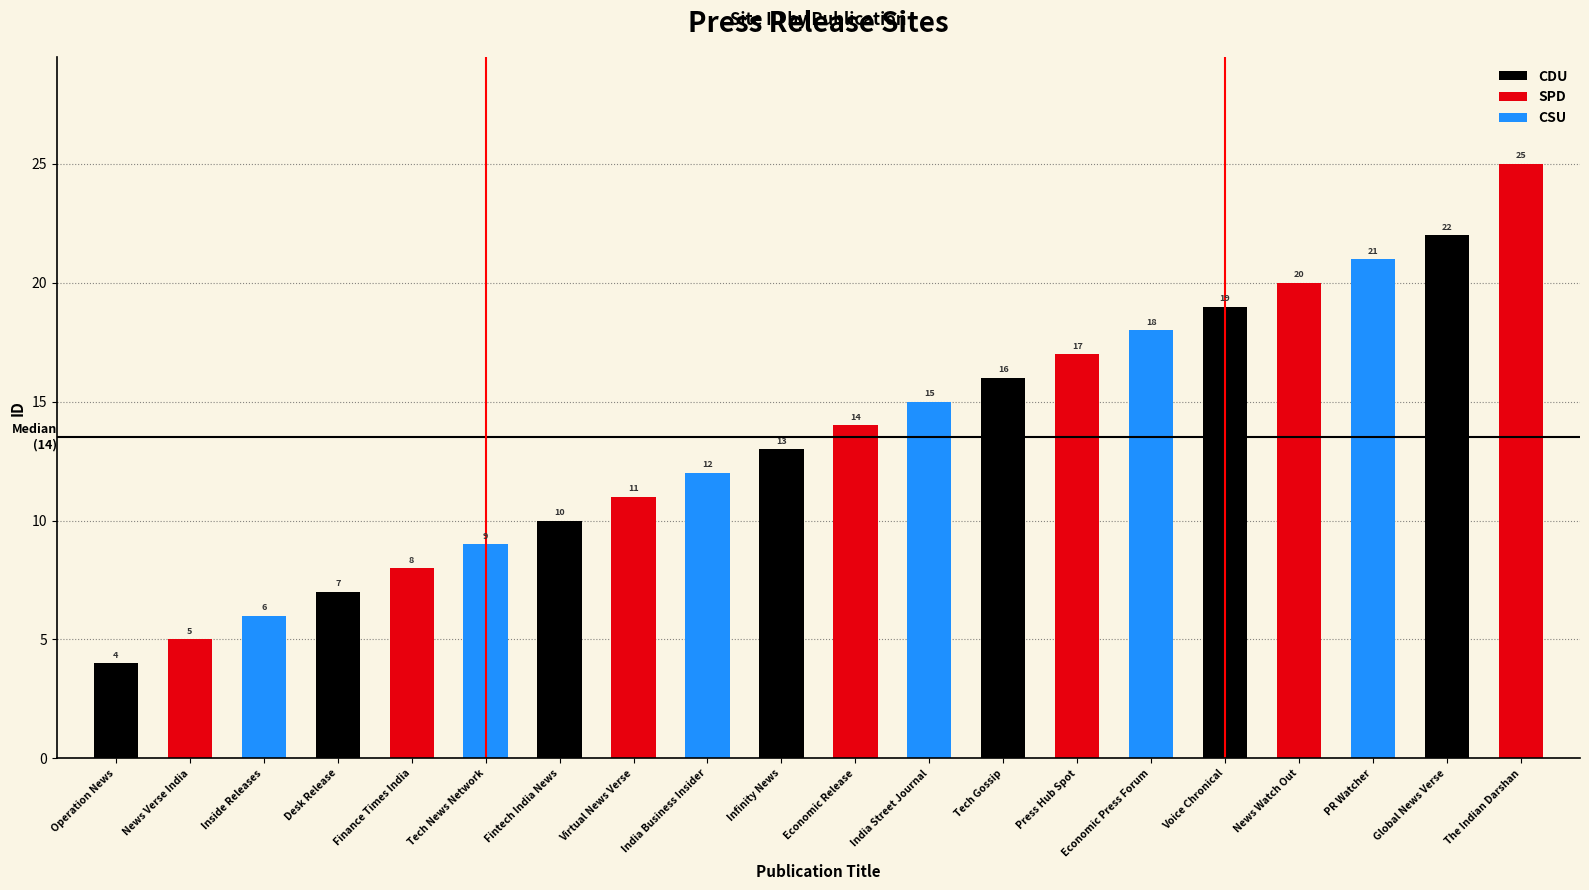

What is the minimum value shown in the chart?

4